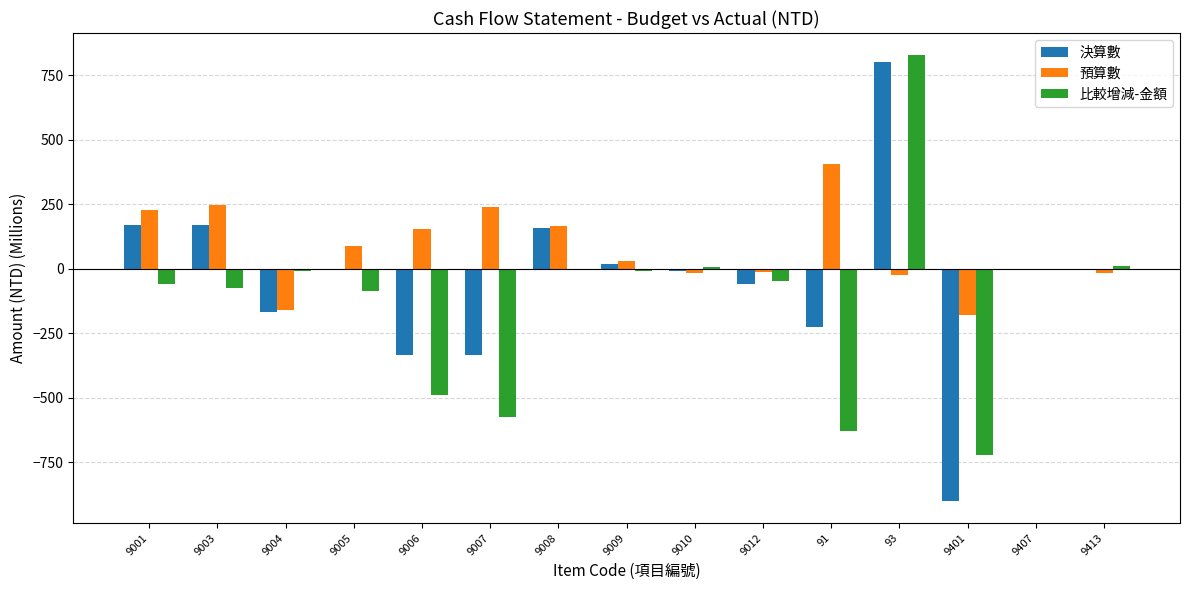

Which series changed the most between 9007 and 9407?

比較增減-金額